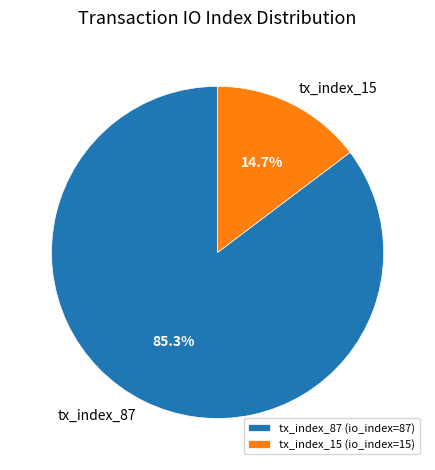

Which category has the smallest portion of the pie?

tx_index_15